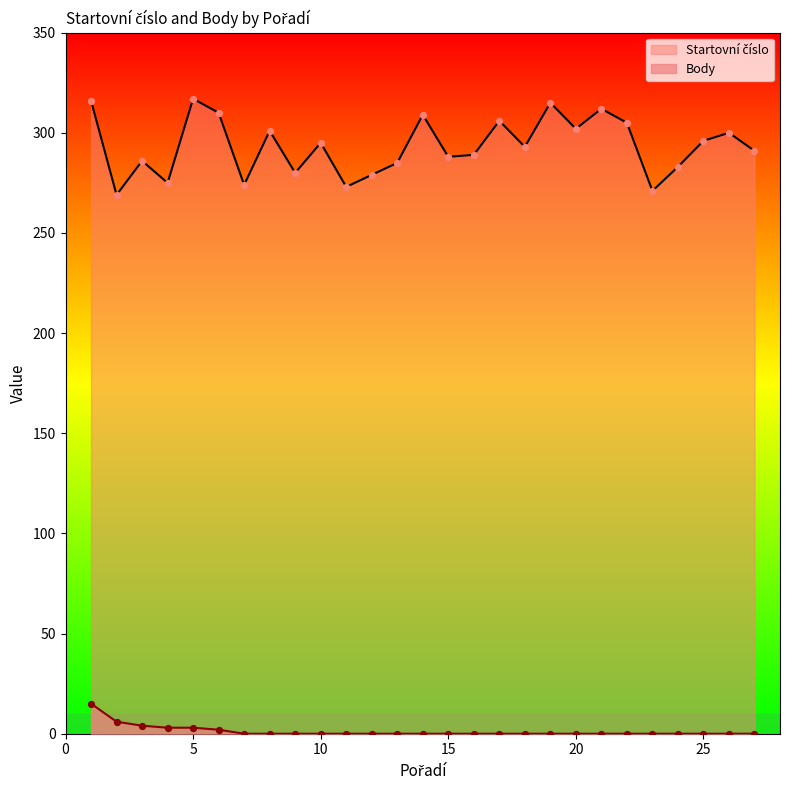

What is the total value across all series at 13?

285